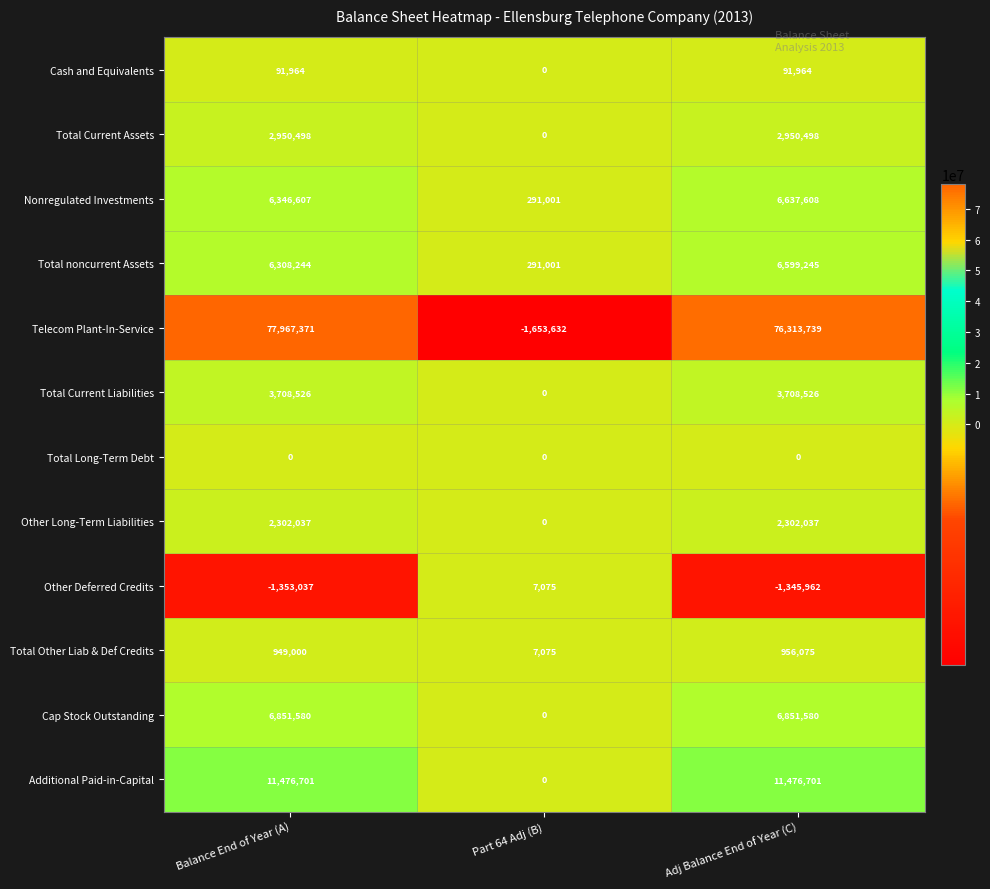

What is the lowest value of the Total Other Liab & Def Credits series?

7075